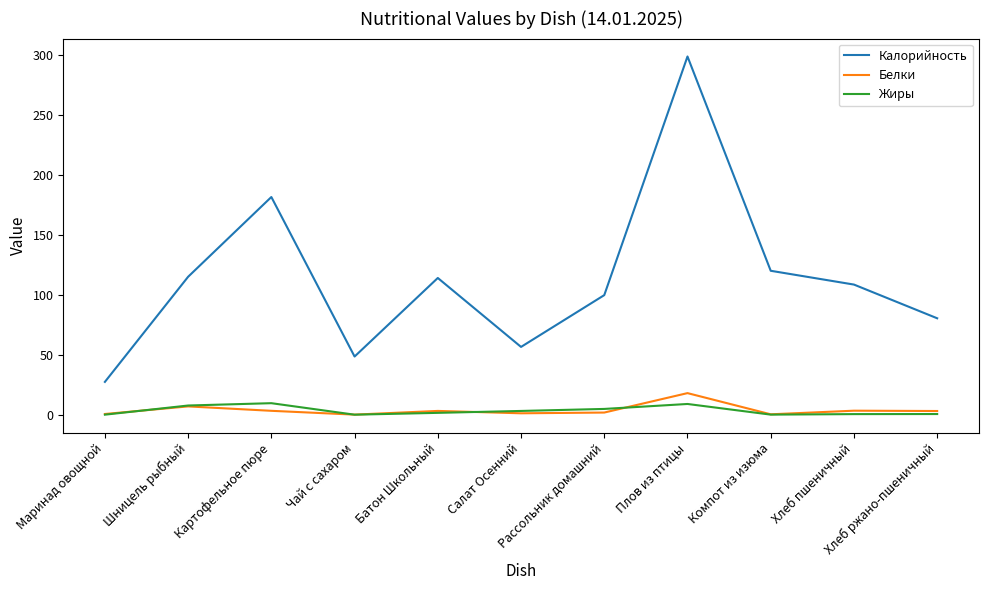

Is the value of Жиры at Салат Осенний greater than the value of Калорийность at Рассольник домашний?

No